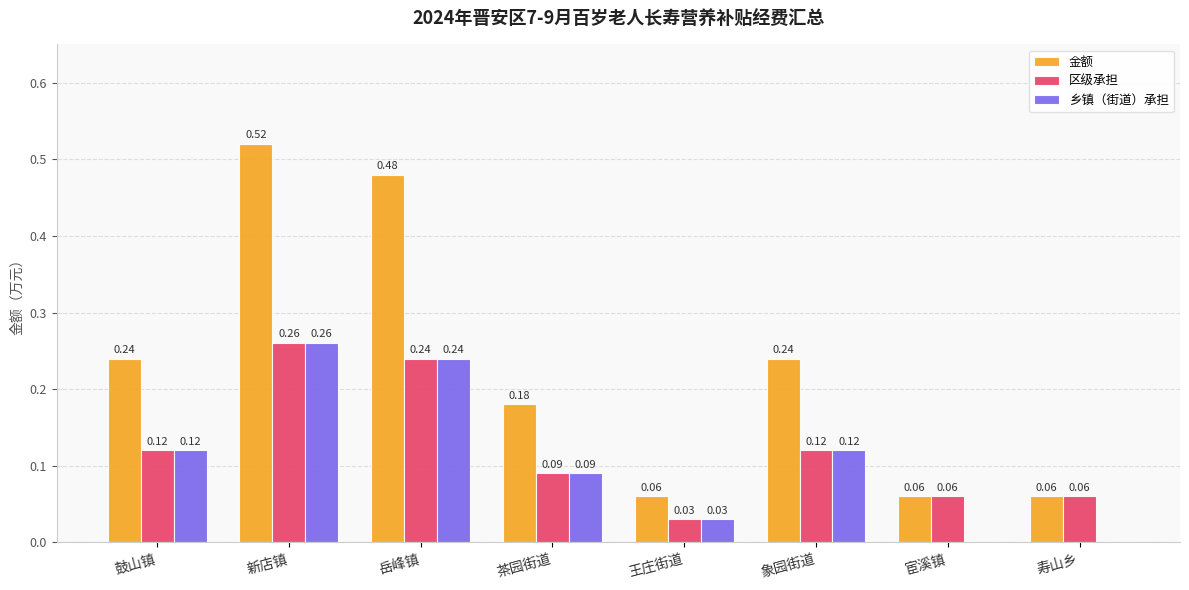

Is the value of 乡镇（街道）承担 at 岳峰镇 greater than the value of 金额 at 王庄街道?

Yes